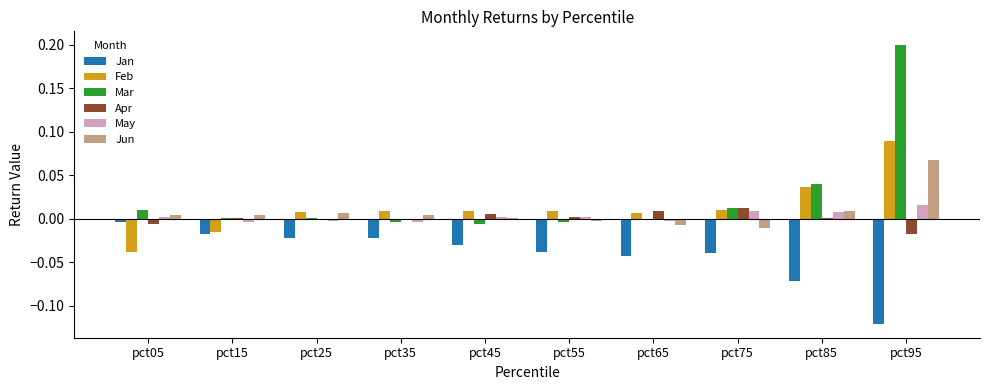

At which category is the sum across all series the highest?

pct95